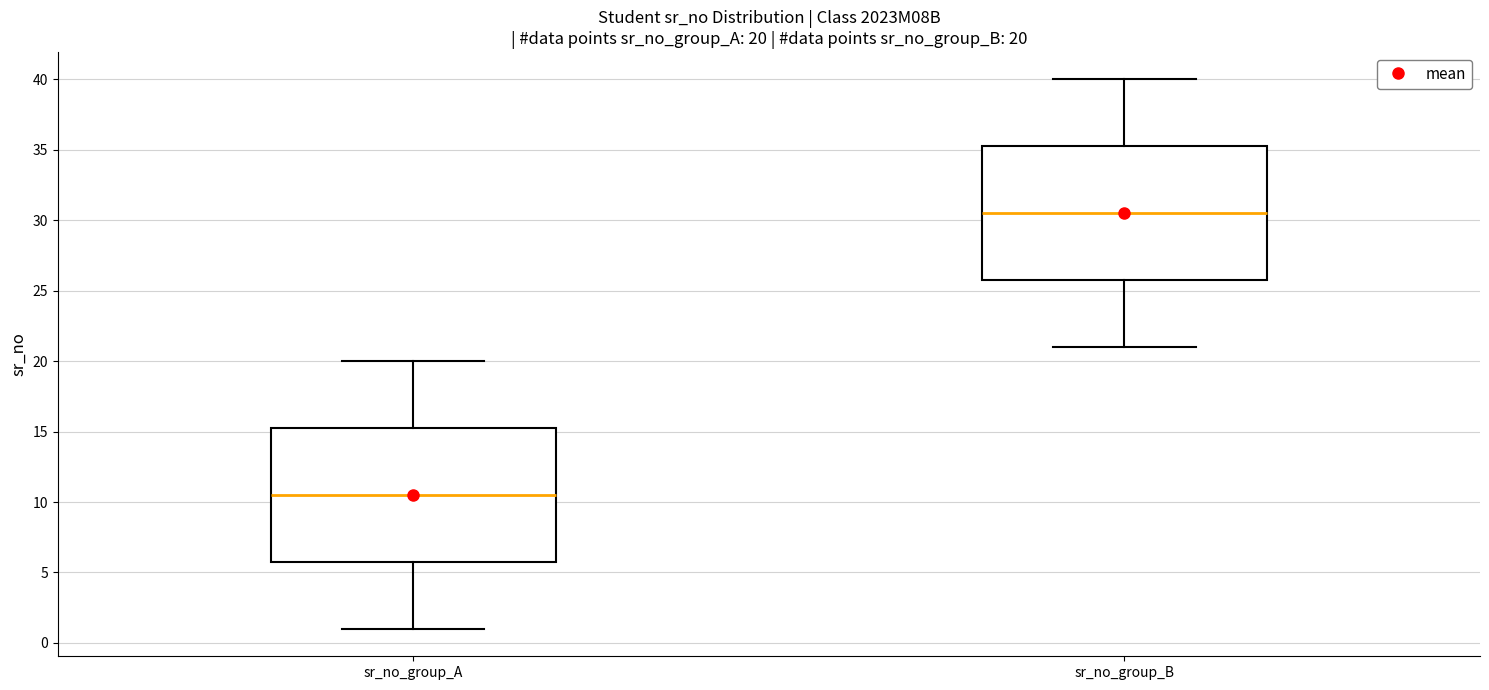

Which box's median line is the highest?

sr_no_group_B